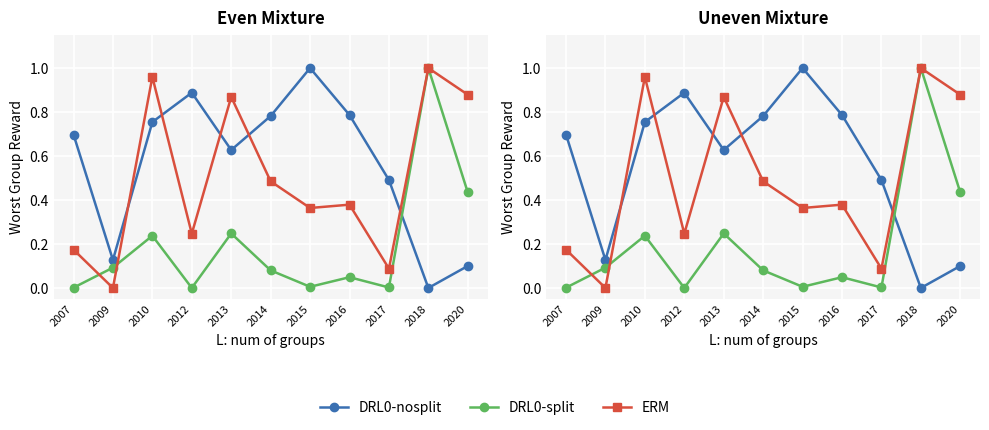

Where is the first local maximum for P (normalized)?

2012